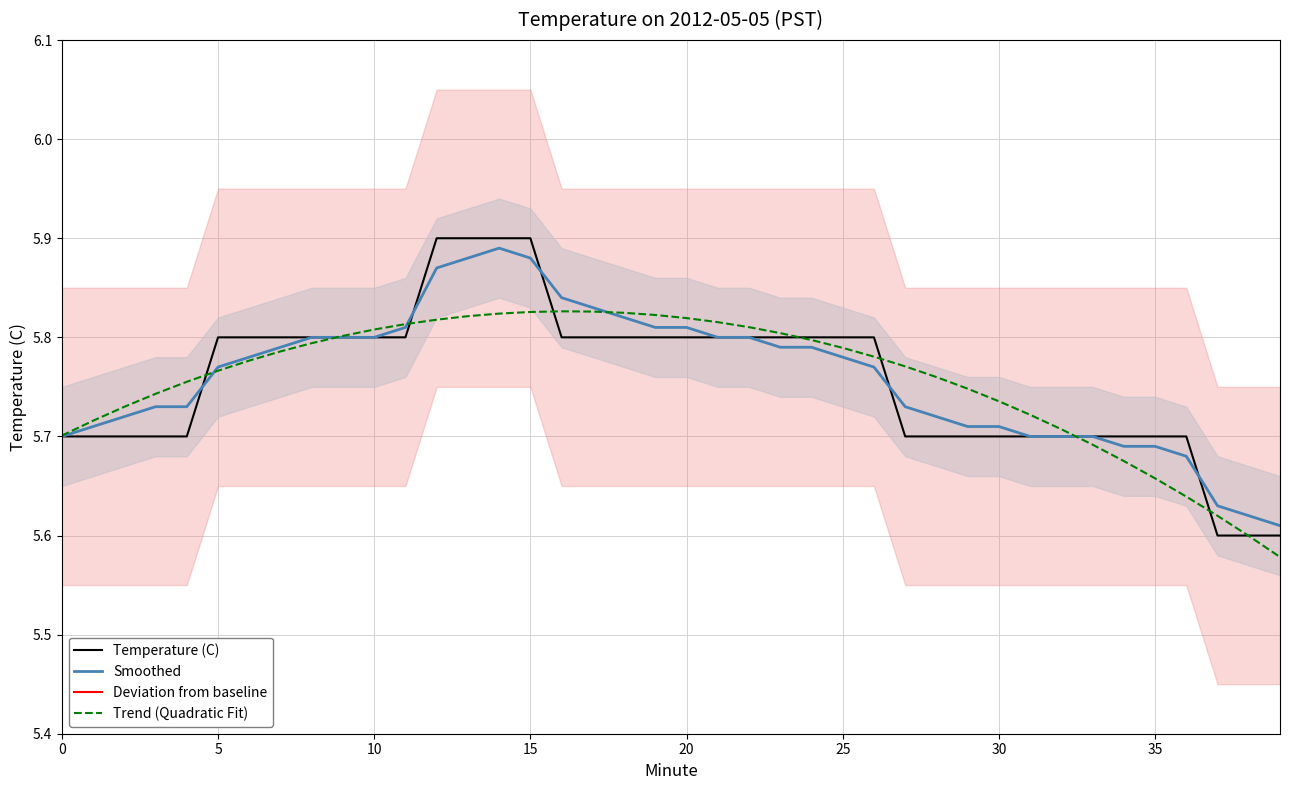

The Temperature (C) series shows 8.5 at 12. True or false?

False